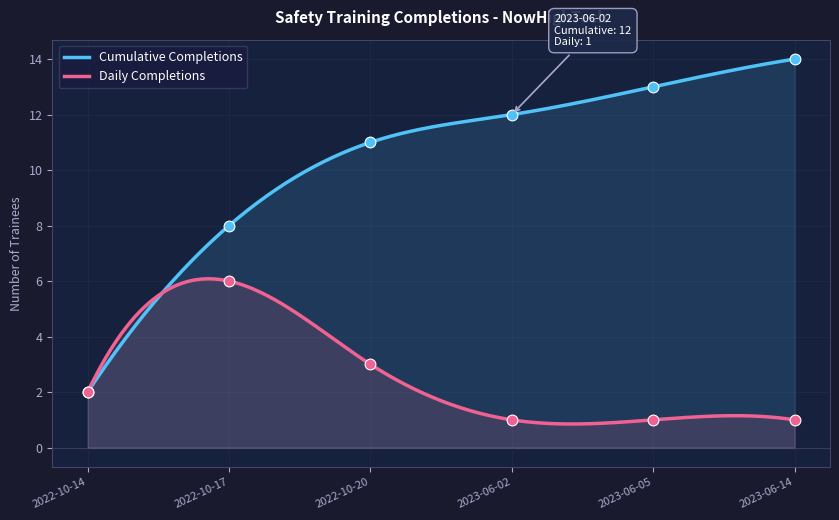

What are all the series names shown in the legend?

Cumulative Completions, Daily Completions